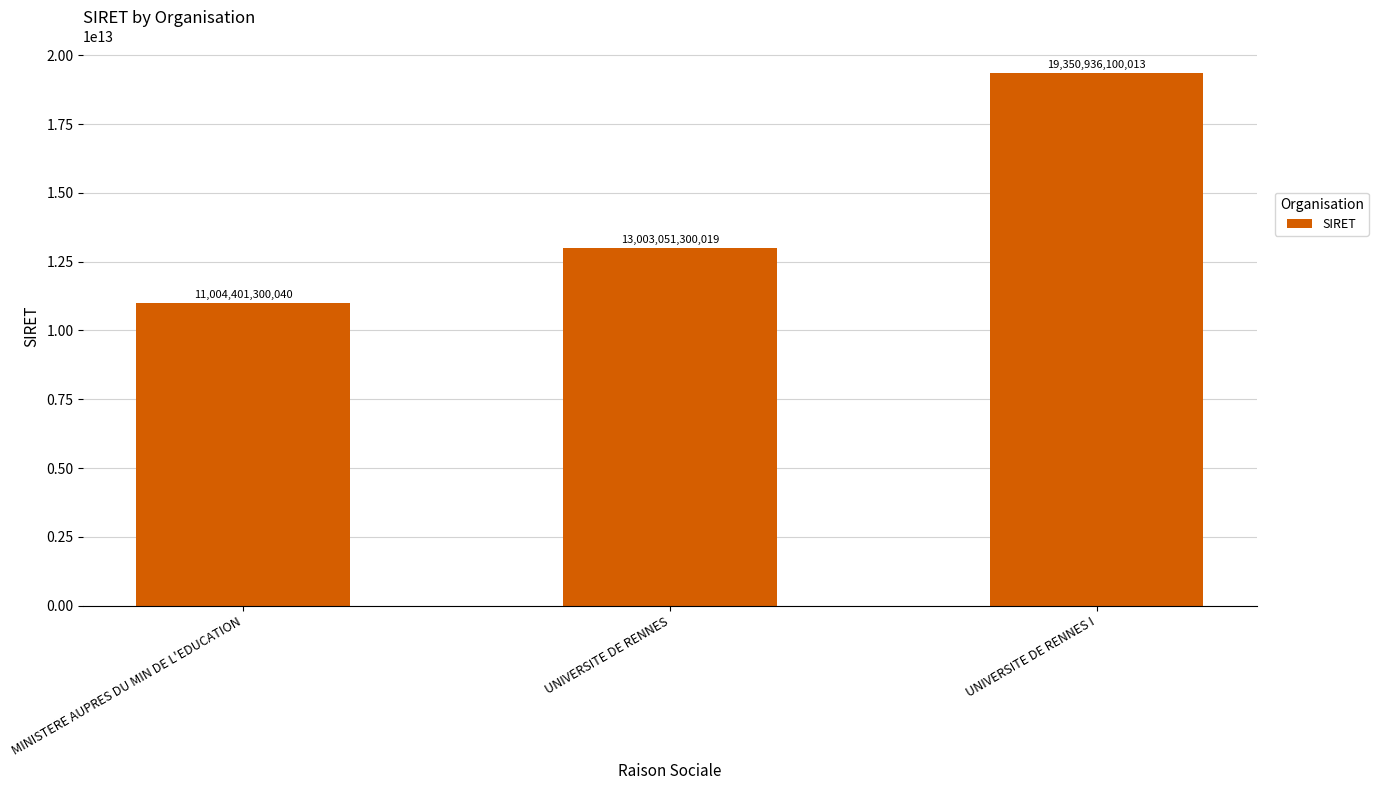

How many values are below 13003051300019?

1